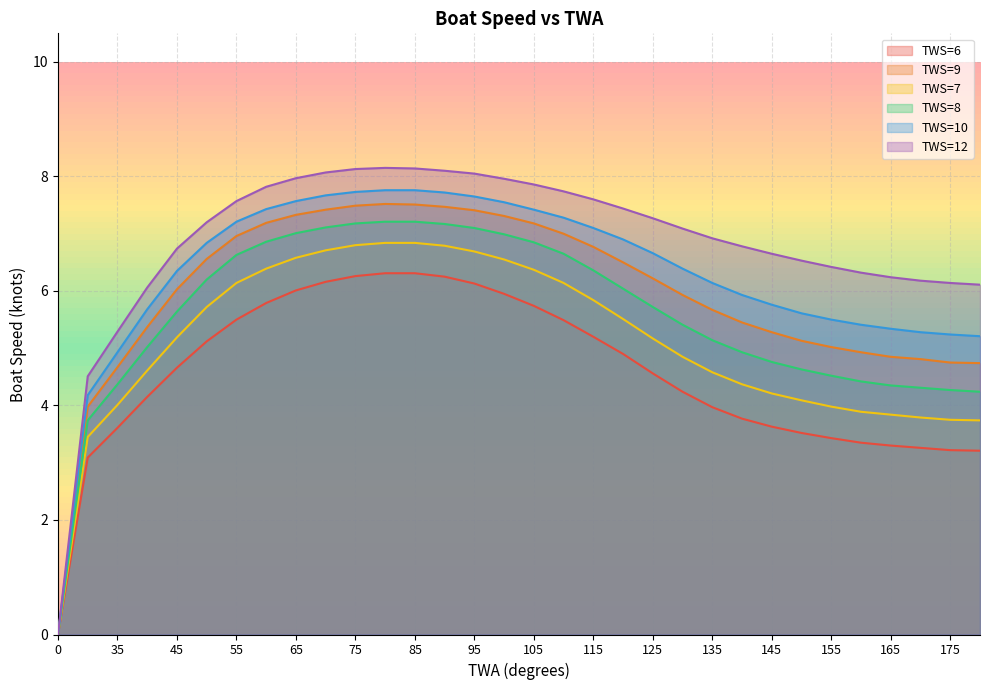

Reading left to right, transcribe all the data shown in this chart.

TWS=6: 0.0	3.1	3.6	4.2	4.7	5.1	5.5	5.8	6.0	6.2	6.3	6.3	6.3	6.2	6.1	6.0	5.7	5.5	5.2	4.9	4.6	4.2	4.0	3.8	3.6	3.5	3.4	3.4	3.3	3.3	3.2	3.2
TWS=9: 0.0	4.0	4.7	5.4	6.0	6.6	7.0	7.2	7.3	7.4	7.5	7.5	7.5	7.5	7.4	7.3	7.2	7.0	6.8	6.5	6.2	5.9	5.7	5.5	5.3	5.1	5.0	4.9	4.8	4.8	4.8	4.7
TWS=7: 0.0	3.5	4.0	4.6	5.2	5.7	6.1	6.4	6.6	6.7	6.8	6.8	6.8	6.8	6.7	6.5	6.4	6.1	5.8	5.5	5.2	4.8	4.6	4.4	4.2	4.1	4.0	3.9	3.8	3.8	3.8	3.7
TWS=8: 0.0	3.7	4.4	5.0	5.6	6.2	6.6	6.9	7.0	7.1	7.2	7.2	7.2	7.2	7.1	7.0	6.8	6.7	6.4	6.0	5.7	5.4	5.1	4.9	4.8	4.6	4.5	4.4	4.3	4.3	4.3	4.2
TWS=10: 0.0	4.2	4.9	5.7	6.3	6.8	7.2	7.4	7.6	7.7	7.7	7.8	7.8	7.7	7.7	7.5	7.4	7.3	7.1	6.9	6.7	6.4	6.1	5.9	5.8	5.6	5.5	5.4	5.3	5.3	5.2	5.2
TWS=12: 0.0	4.5	5.3	6.1	6.7	7.2	7.6	7.8	8.0	8.1	8.1	8.2	8.1	8.1	8.1	8.0	7.9	7.7	7.6	7.4	7.3	7.1	6.9	6.8	6.7	6.5	6.4	6.3	6.2	6.2	6.1	6.1